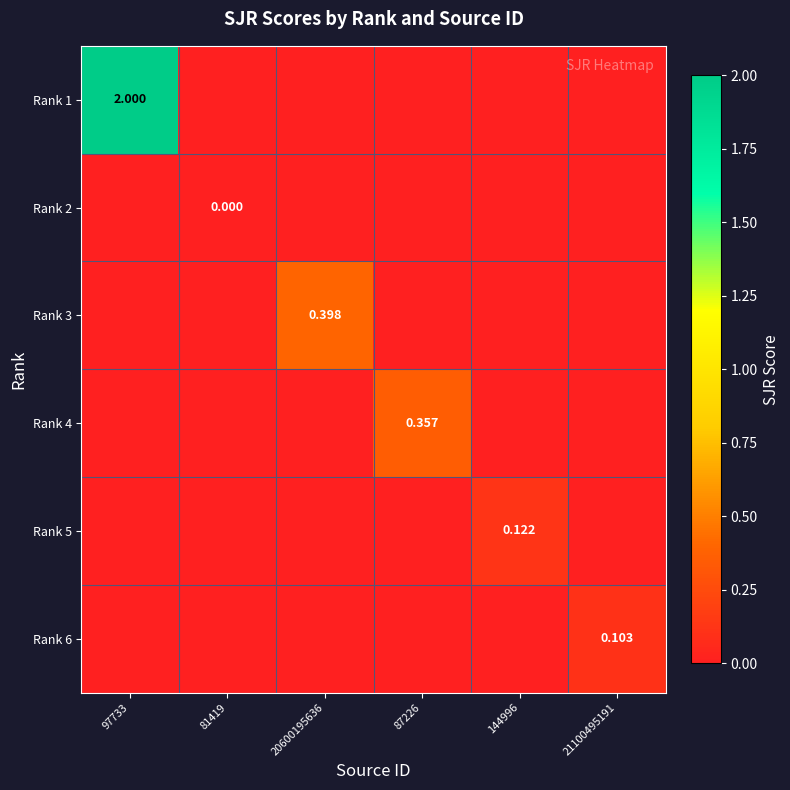

What is the difference between the Rank 3 values at 20600195636 and 144996?

0.4